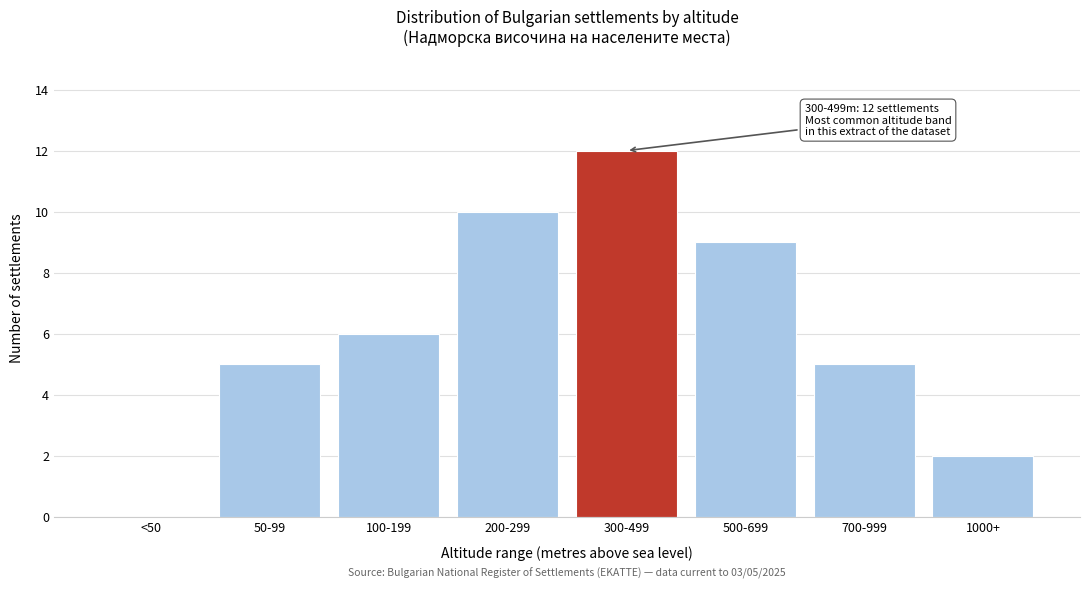

Reading left to right, what are all the values shown in this chart?

<50=0	50-99=5	100-199=6	200-299=10	300-499=12	500-699=9	700-999=5	1000+=2